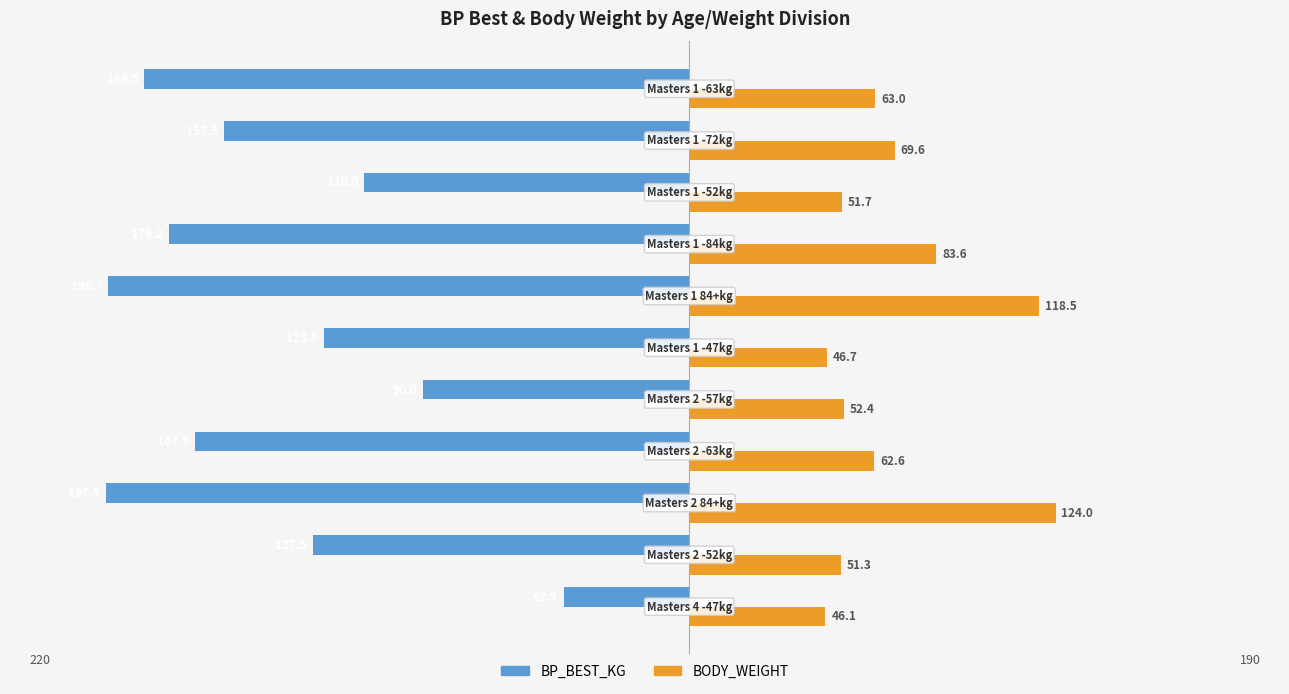

What is the minimum value for BP_BEST_KG?

-197.5